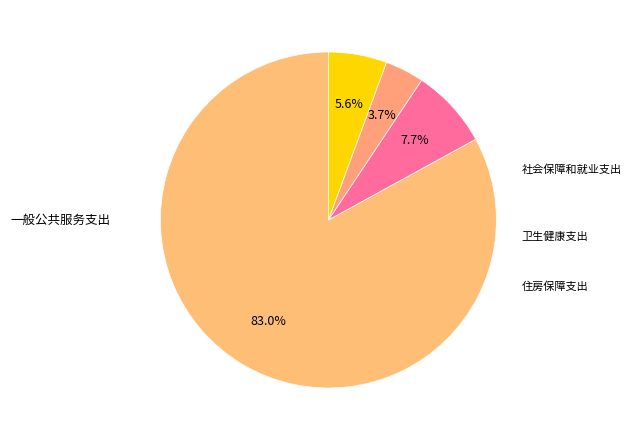

How many slices are in this pie chart?

4